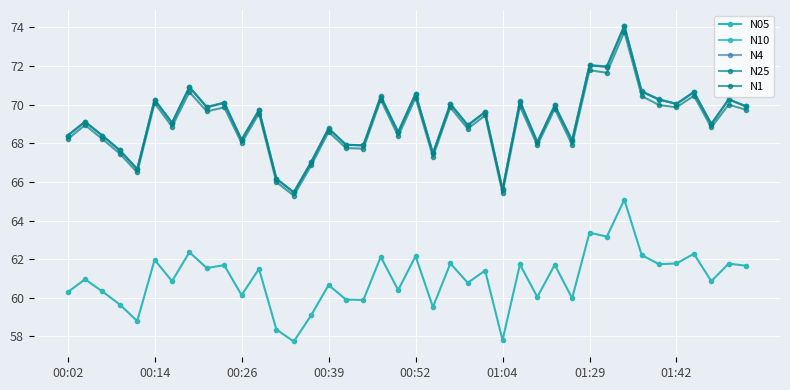

Does the chart have visible grid lines?

Yes